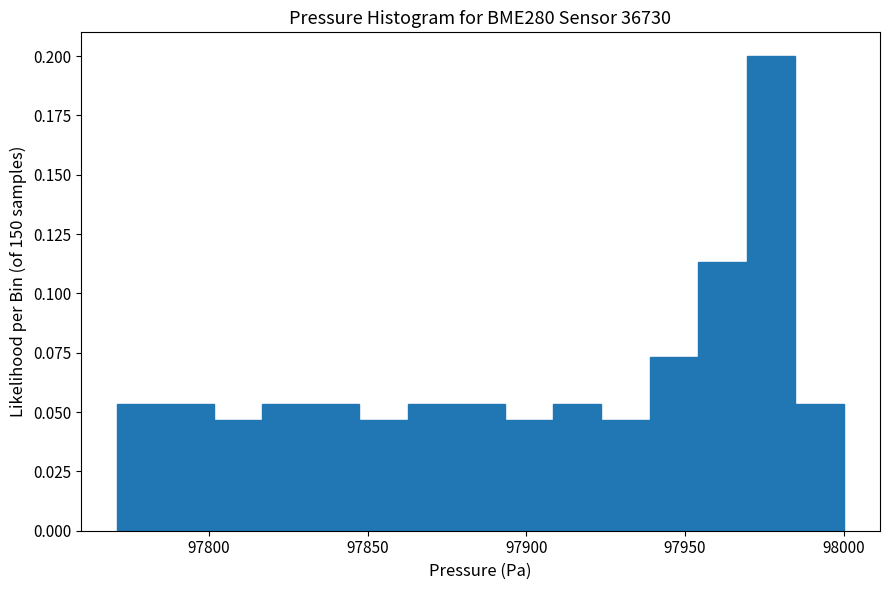

Read against the x-axis, roughly where is the centre of the tallest bar?

97975